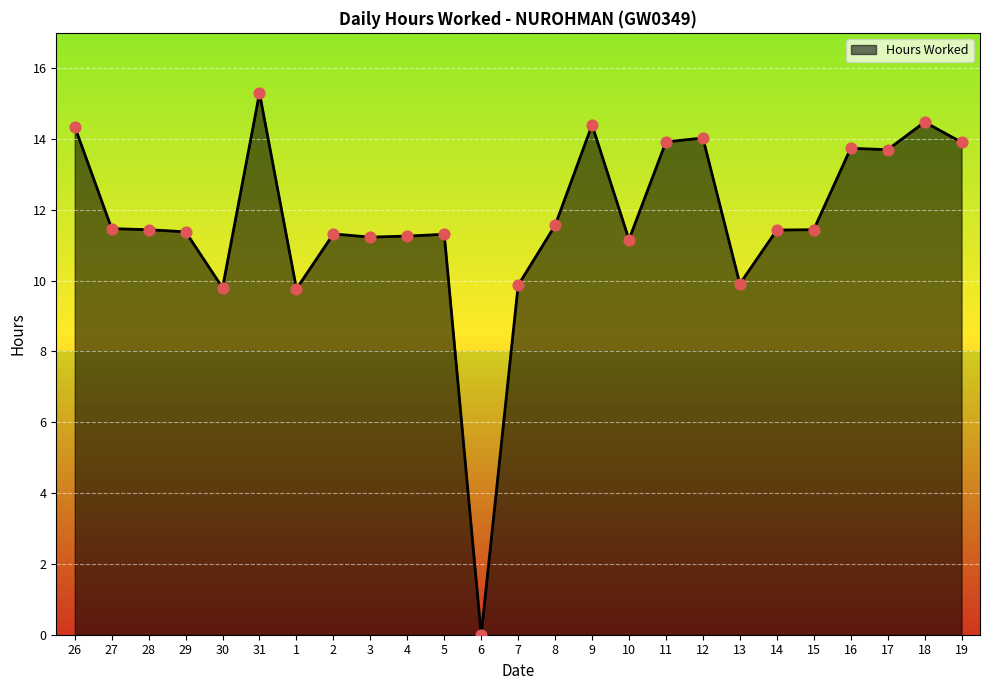

Which has a higher value, 7 or 8?

8